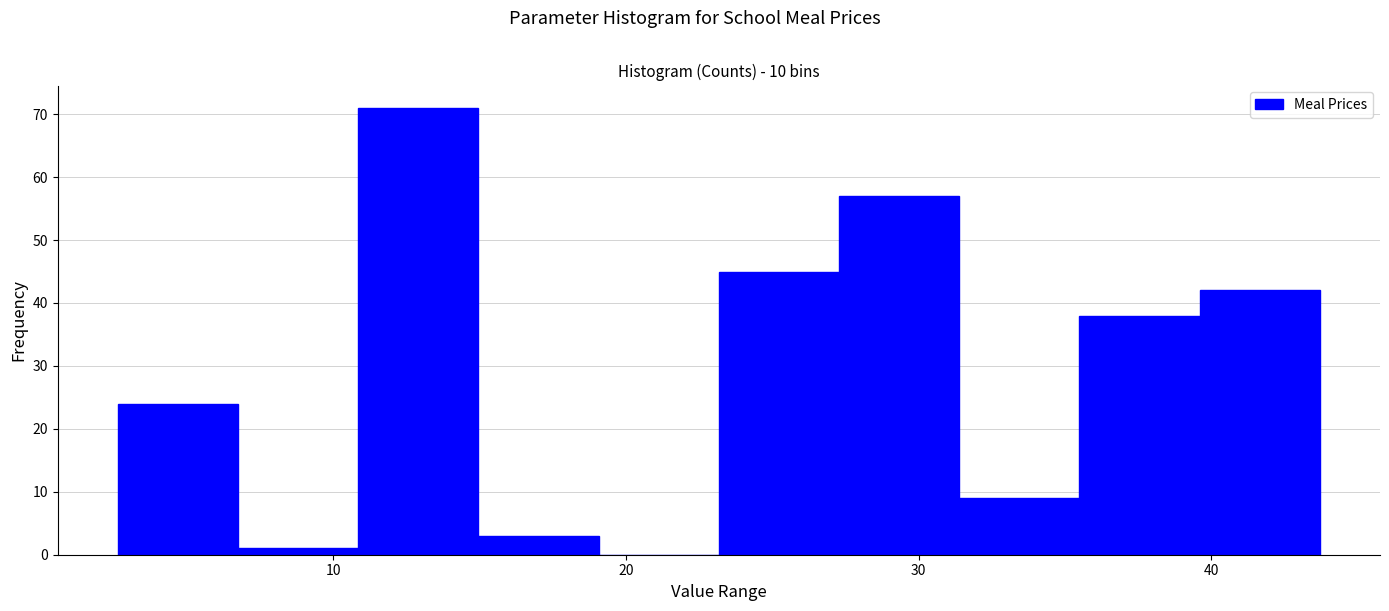

What is the height of the bar covering 15 to 19 on the x-axis? Neither the bar edges nor the heights are printed on the chart, so give them approximately, as read against the axes.

3